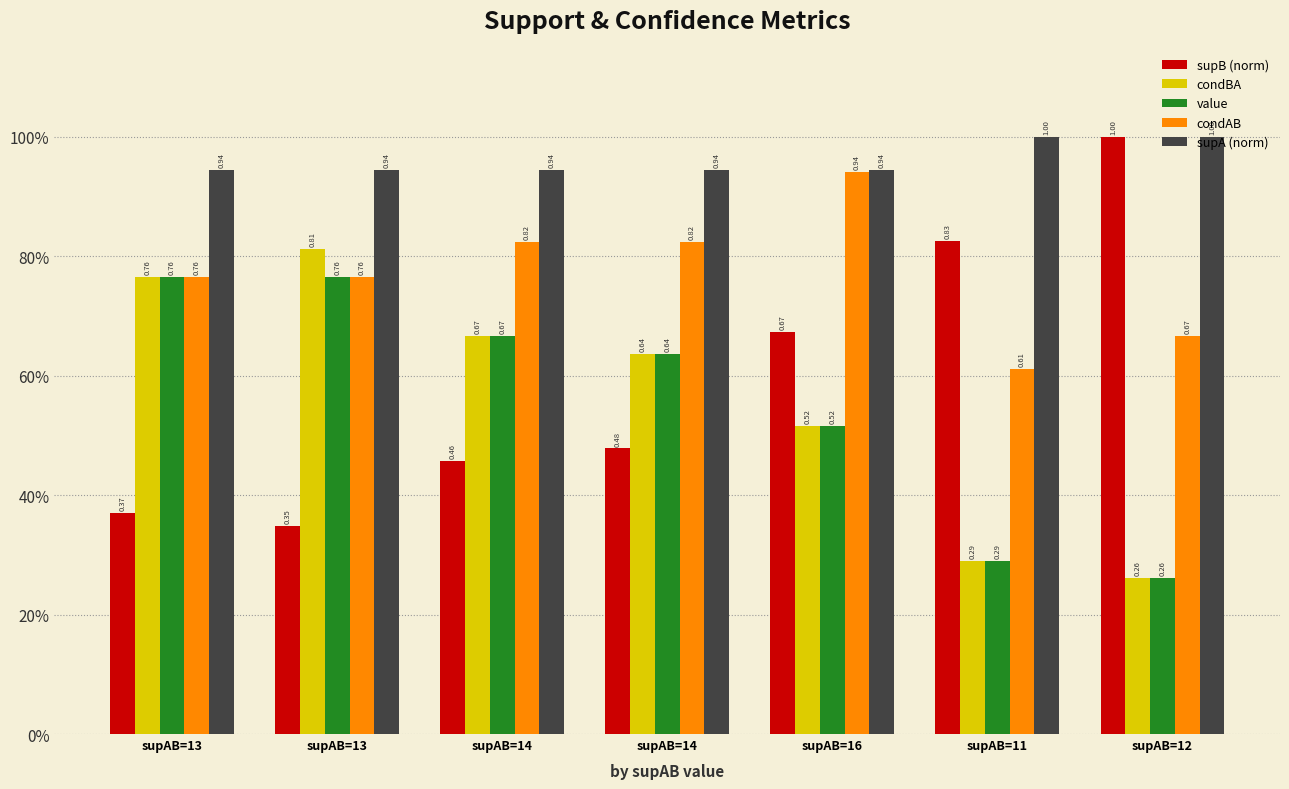

What is the smallest value displayed?

0.3